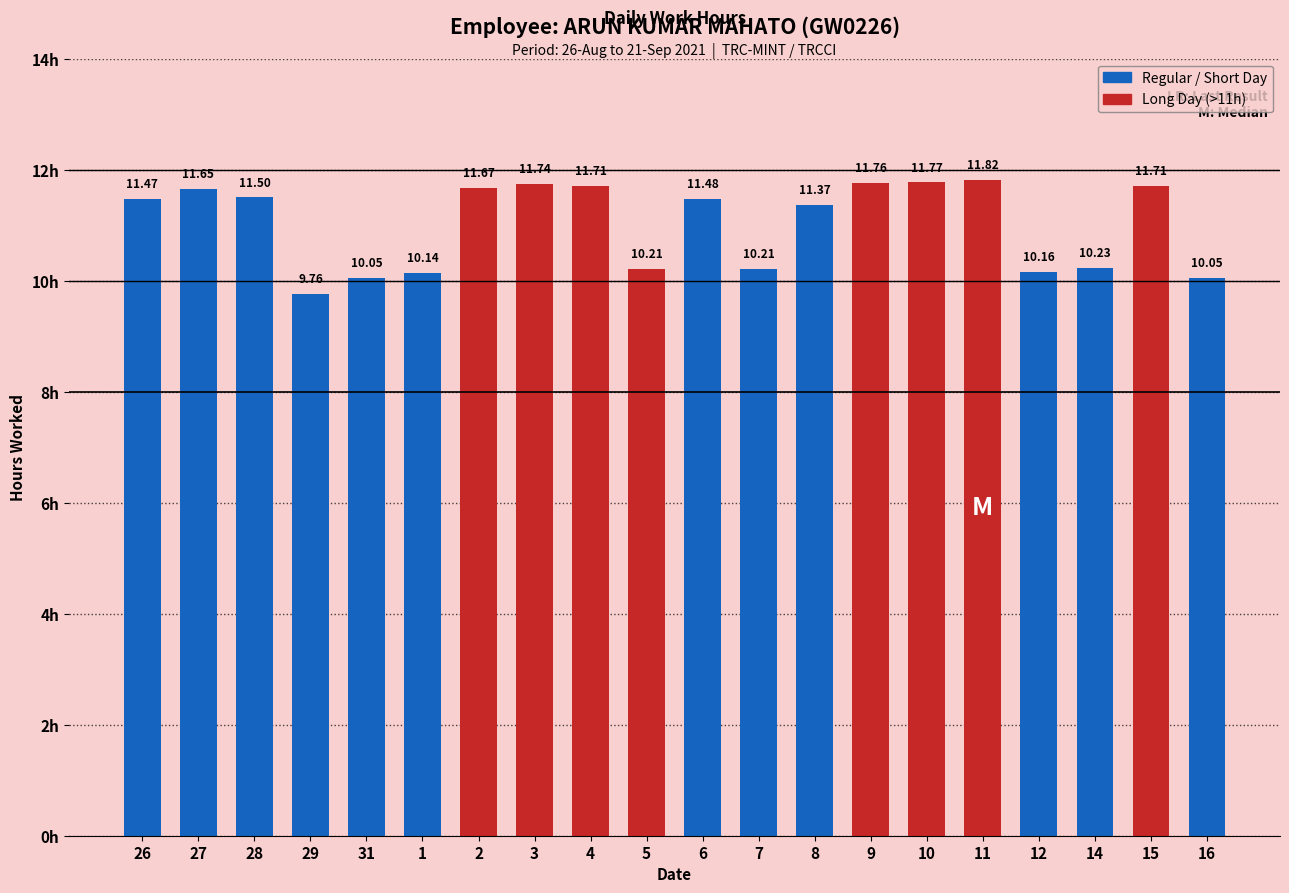

Reading left to right, what are all the values shown in this chart?

26=11.5	27=11.7	28=11.5	29=9.8	31=10.1	1=10.1	2=11.7	3=11.7	4=11.7	5=10.2	6=11.5	7=10.2	8=11.4	9=11.8	10=11.8	11=11.8	12=10.2	14=10.2	15=11.7	16=10.1